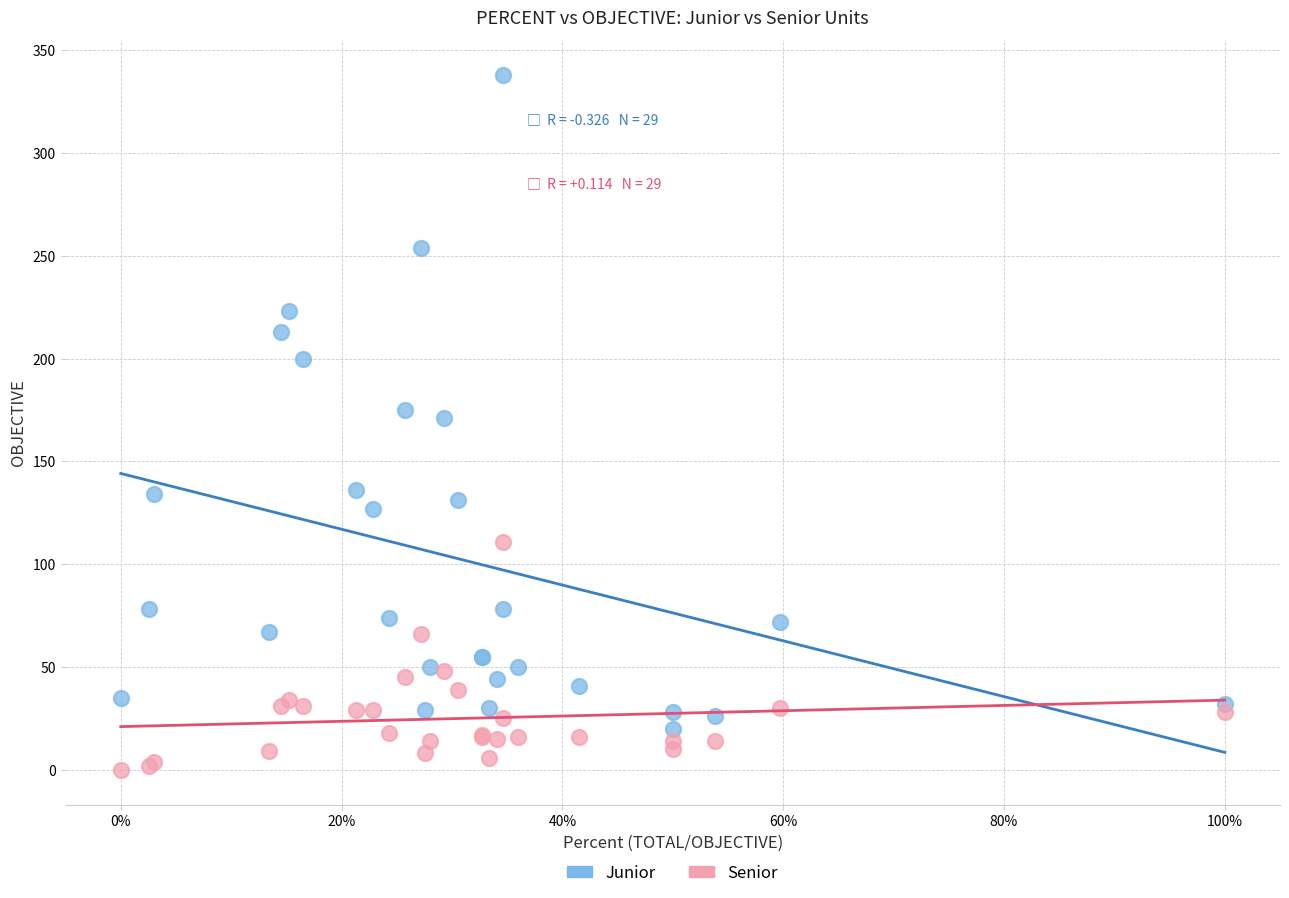

In the Junior series, what Y value is closest to 179?

175